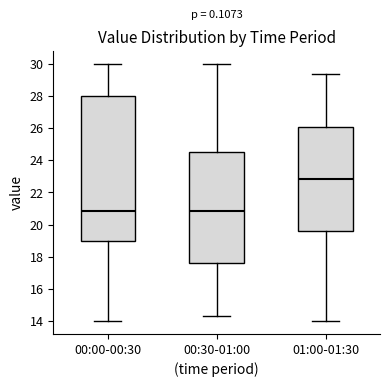

Reading left to right, transcribe this box plot: for each box, give where its median line is, the range the box spans, and where its two whiskers end, as read against the y-axis. The values are not printed on the chart, so give them approximately, as read against the axis.

00:00-00:30: median 20.8, box 19.0 to 28.0, whiskers 14.0 to 30.0
00:30-01:00: median 20.8, box 17.6 to 24.4, whiskers 14.4 to 30.0
01:00-01:30: median 22.8, box 19.6 to 26.0, whiskers 14.0 to 29.4